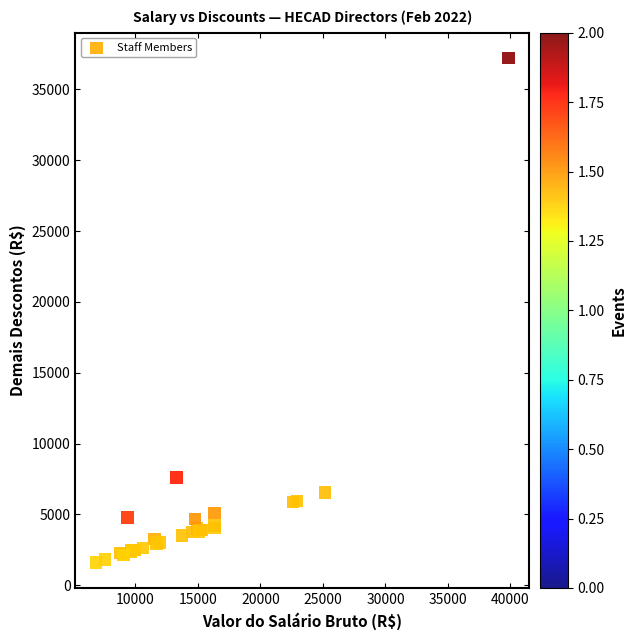

What Y value in the scatter plot is closest to 19406?

7616.9